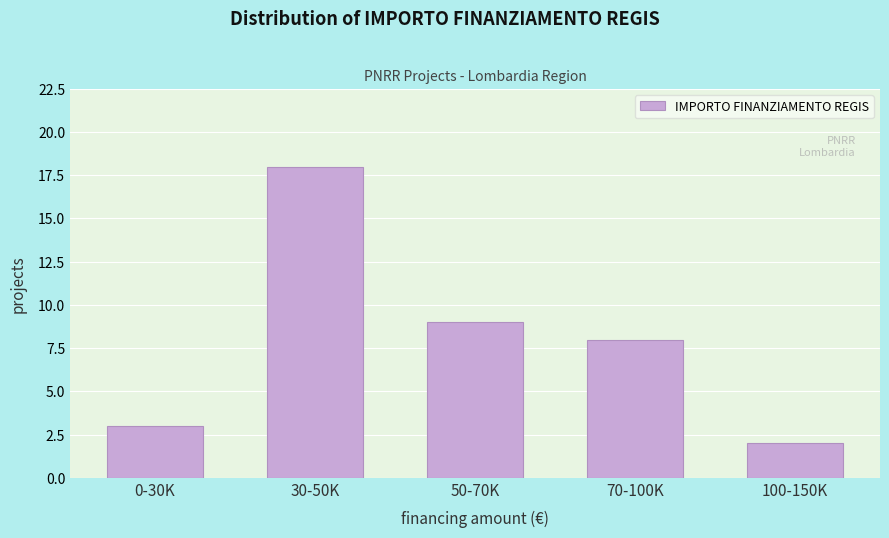

Reading right to left, extract all data points from this chart.

100-150K=2	70-100K=8	50-70K=9	30-50K=18	0-30K=3